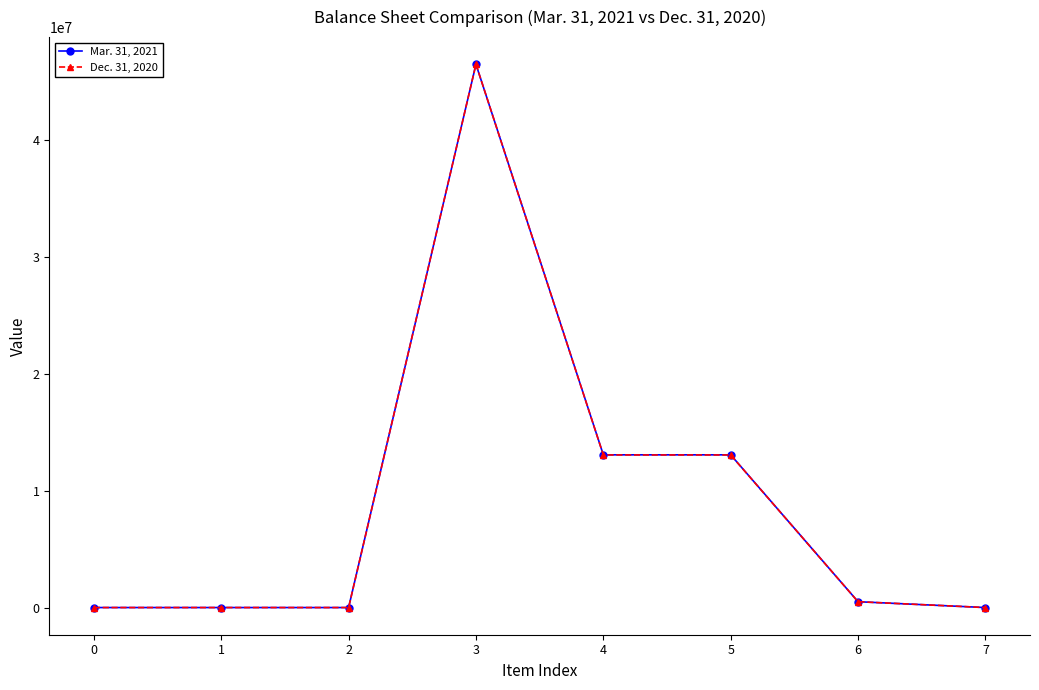

At which category is the sum across all series the highest?

3